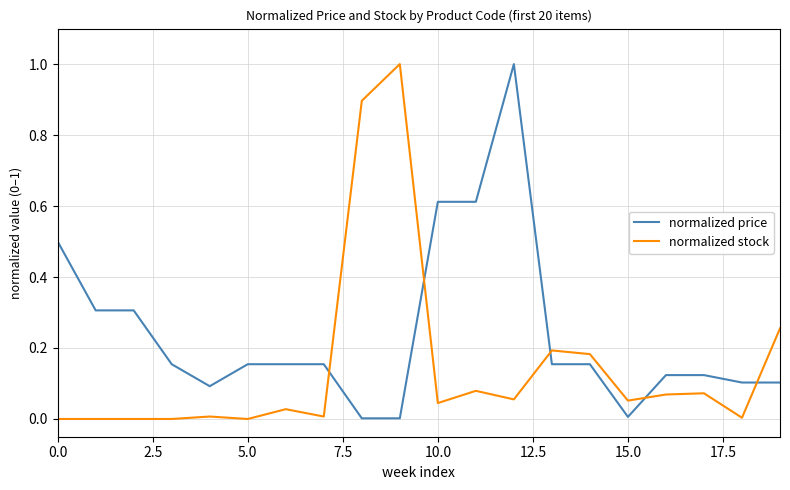

Rank the series by their average value, from highest to lowest.

normalized price, normalized stock